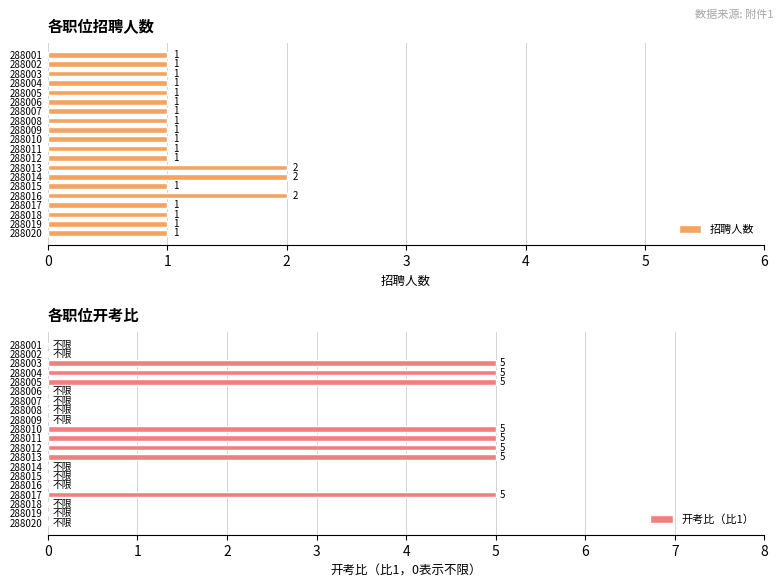

The 招聘人数 series shows 1 at 288012. True or false?

True